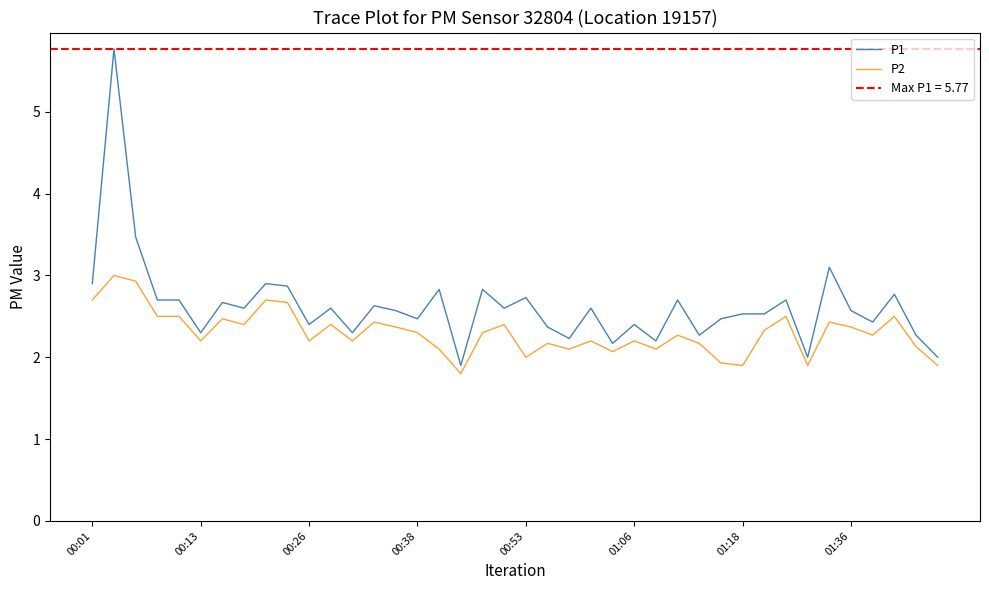

How many interior local valleys does the P1 series have?

13